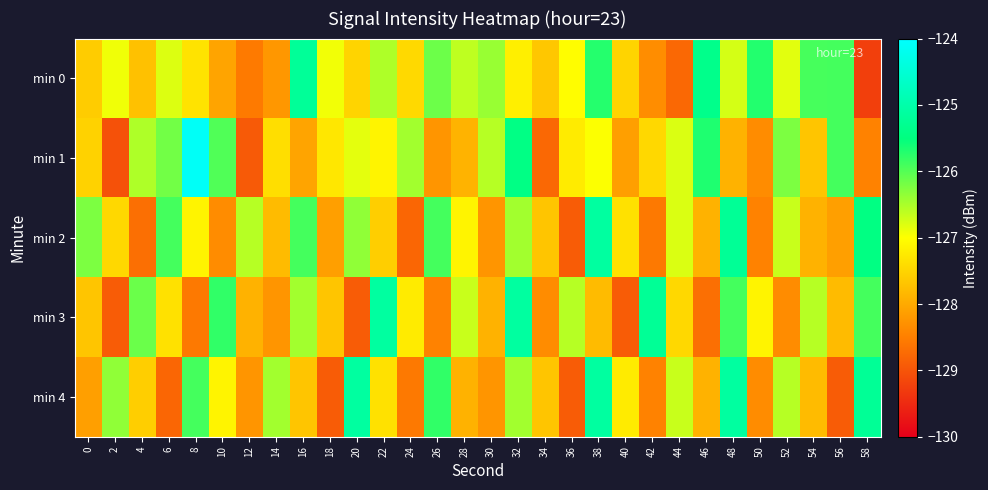

Rank the series by their maximum value, from highest to lowest.

min 1, min 2, min 3, min 4, min 0